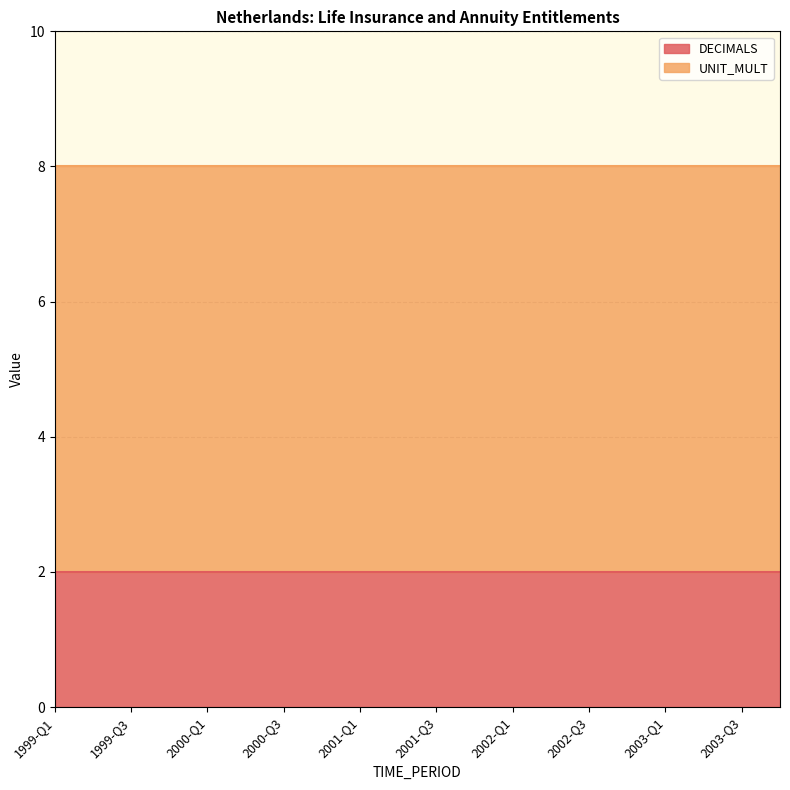

What is the minimum value shown in the chart?

2